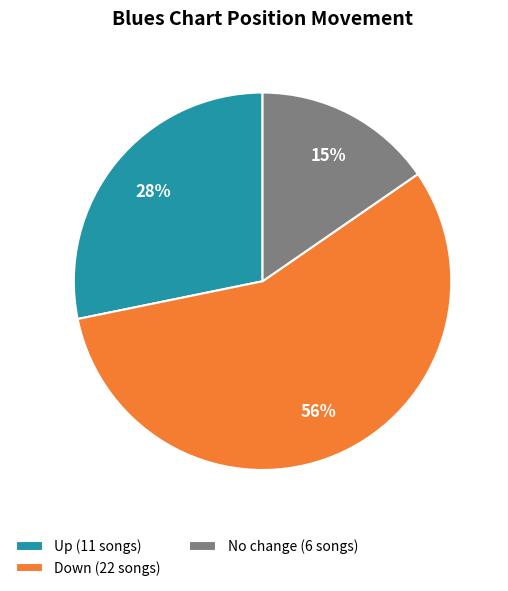

Which category accounts for the majority?

Down (22 songs)